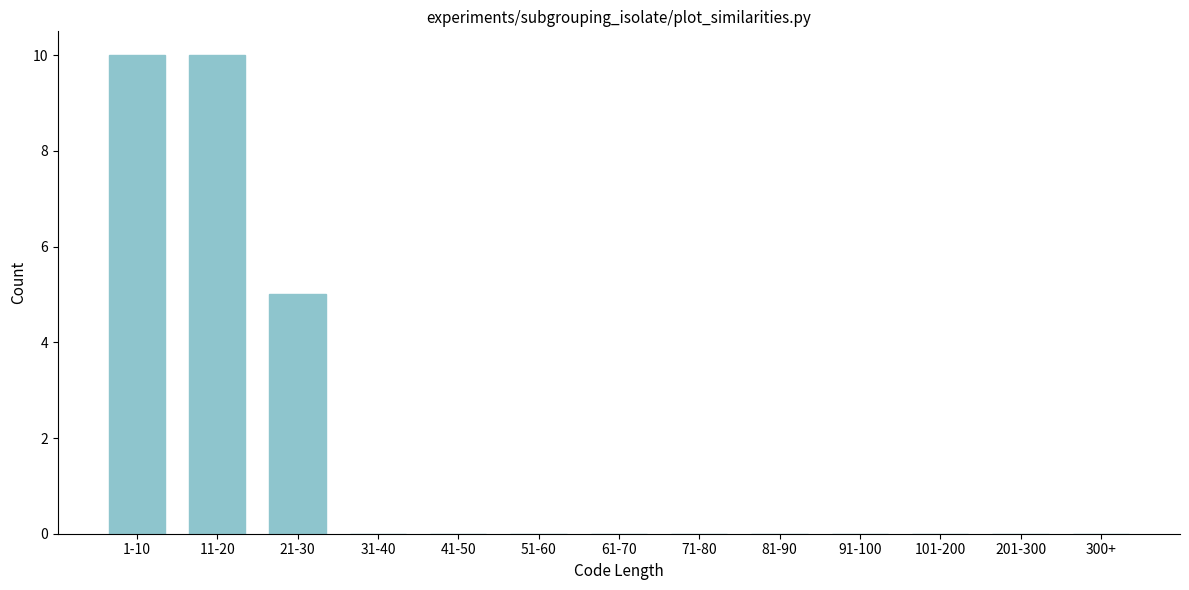

Reading right to left, transcribe all the data shown in this chart.

300+=0	201-300=0	101-200=0	91-100=0	81-90=0	71-80=0	61-70=0	51-60=0	41-50=0	31-40=0	21-30=5	11-20=10	1-10=10